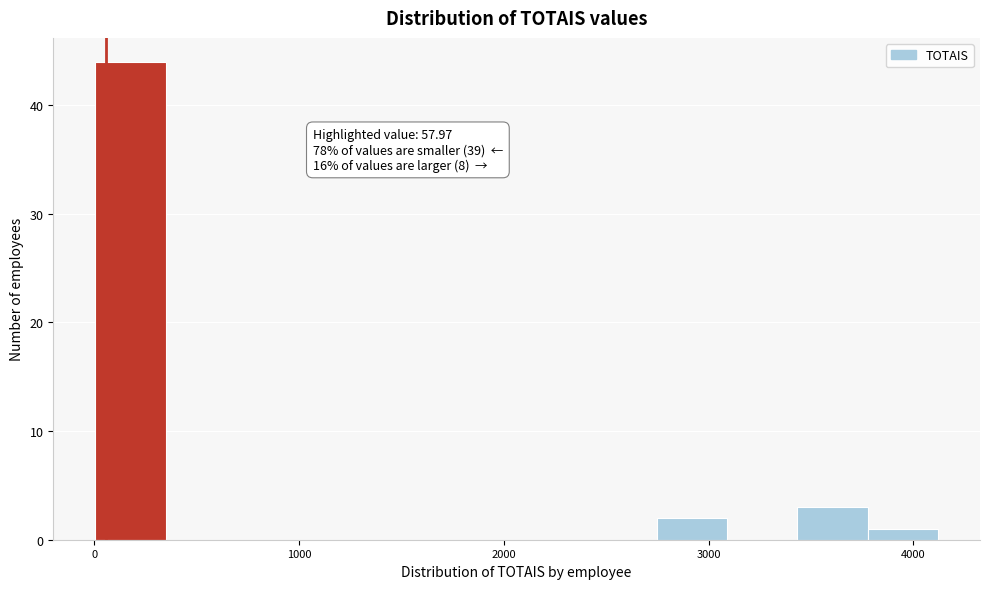

Around what value on the x-axis is the tallest bar? Give the approximate position of its centre, as read against the axis.

200